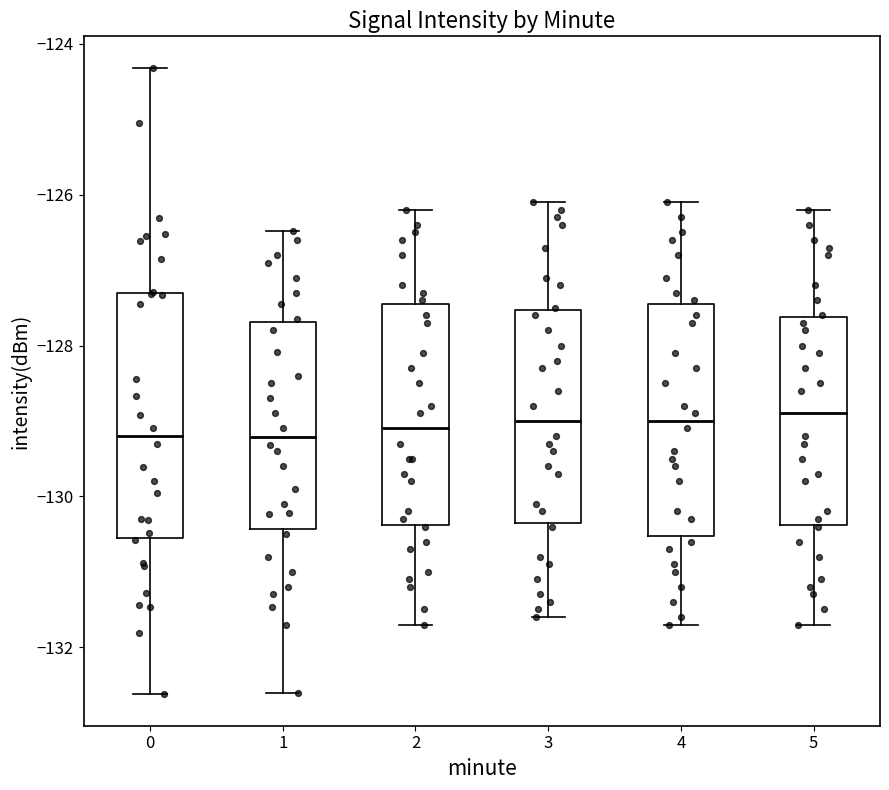

Reading left to right, read every box against the y-axis: the position of its median line, the range the box covers, and the ends of its whiskers. The values are not printed on the chart, so give them approximately, as read against the axis.

0: median -129.2, box -130.6 to -127.2, whiskers -132.6 to -124.4
1: median -129.2, box -130.4 to -127.6, whiskers -132.6 to -126.4
2: median -129.0, box -130.4 to -127.4, whiskers -131.6 to -126.2
3: median -129.0, box -130.4 to -127.6, whiskers -131.6 to -126.0
4: median -129.0, box -130.6 to -127.4, whiskers -131.6 to -126.0
5: median -128.8, box -130.4 to -127.6, whiskers -131.6 to -126.2